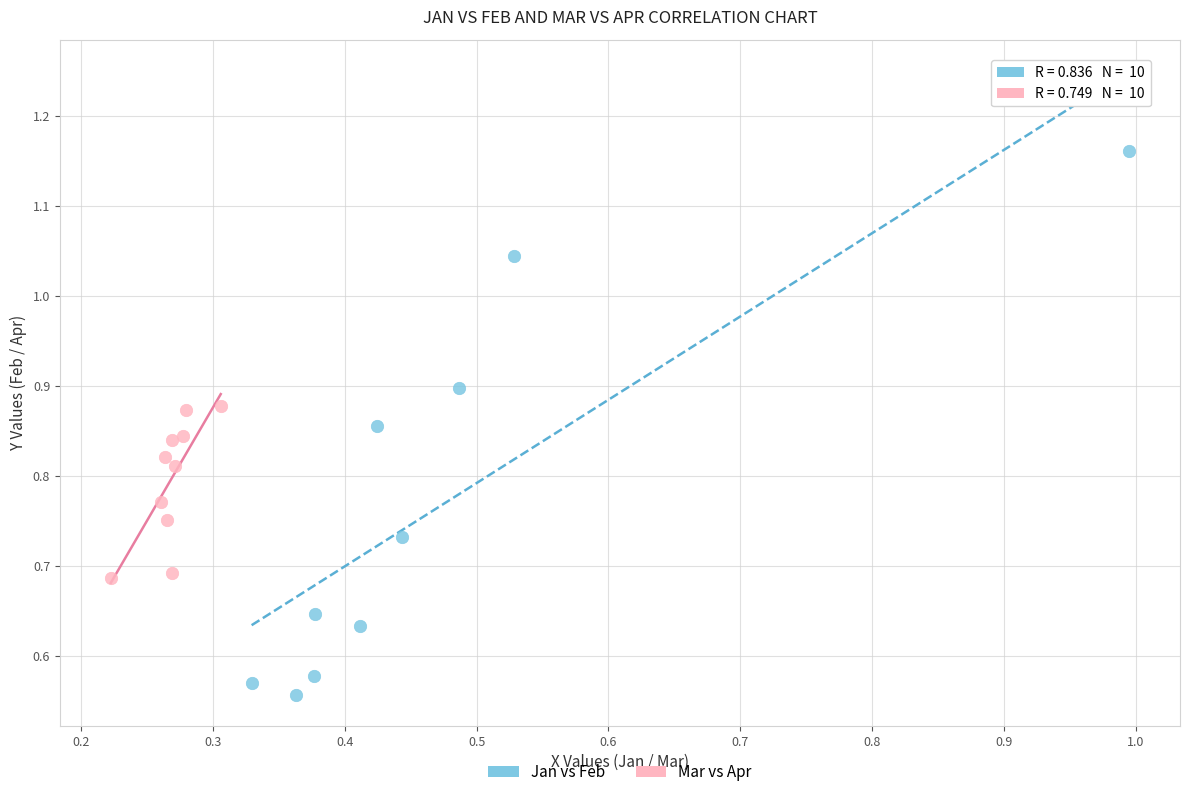

Which series contains the lowest Y value?

Jan vs Feb